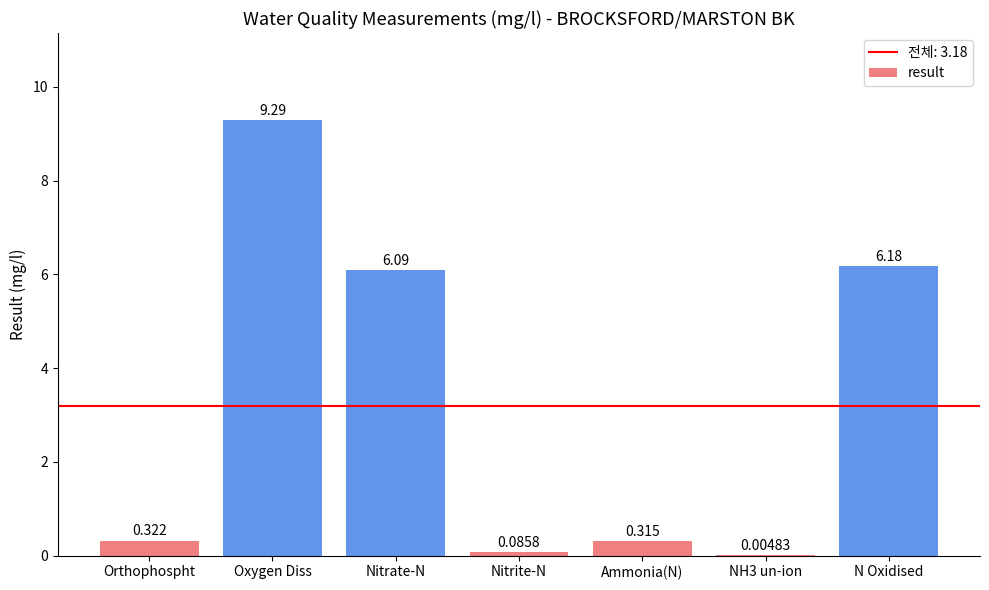

Where is the data nearest to the value 4?

Nitrate-N